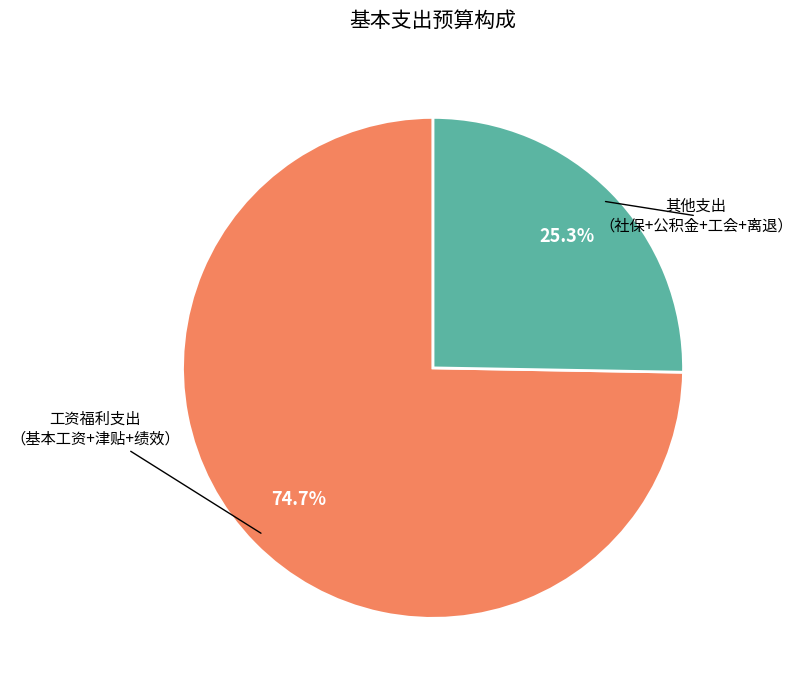

What is the largest slice in the pie chart?

工资福利支出